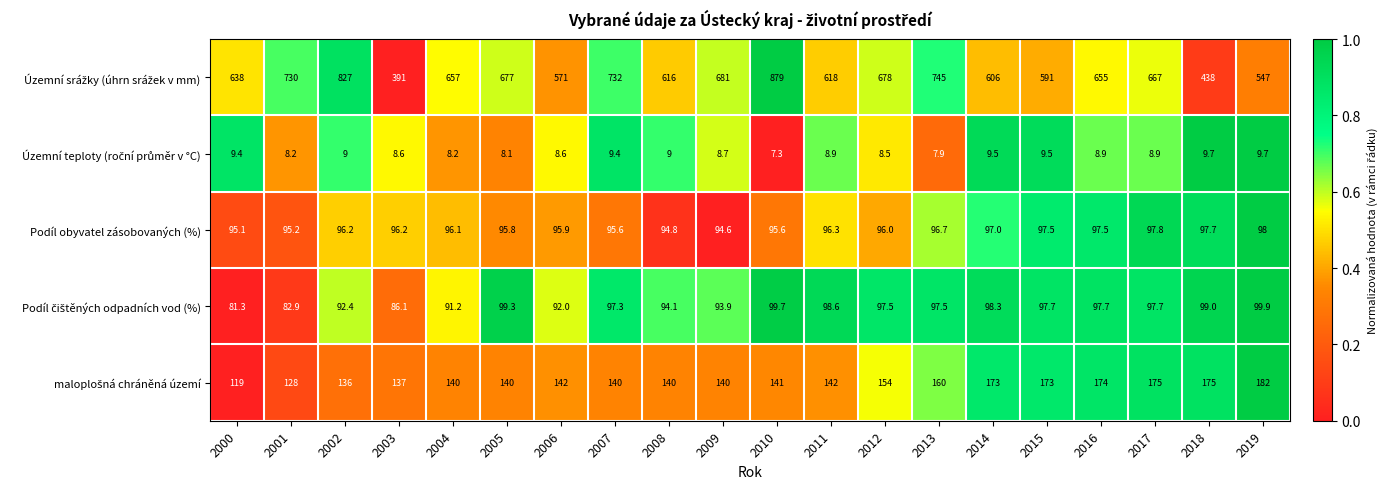

What is the difference between the highest and lowest values at 2016?

646.1